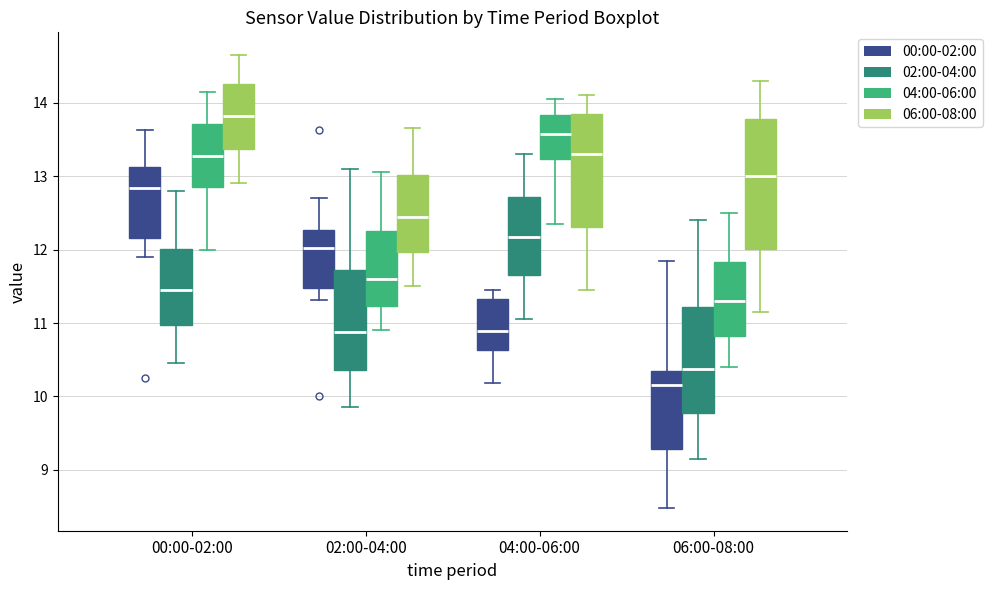

Comparing the boxes themselves (not the whiskers), which one is the tallest?

06:00-08:00 (06:00-08:00)